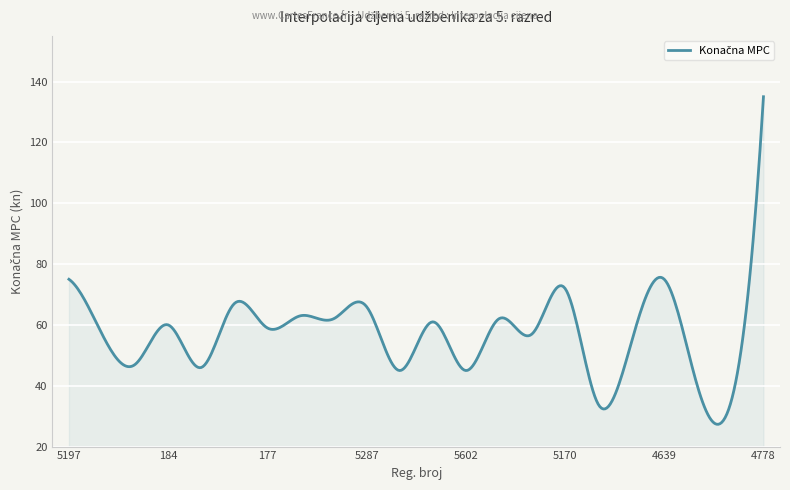

What is the minimum value shown in the chart?

27.3